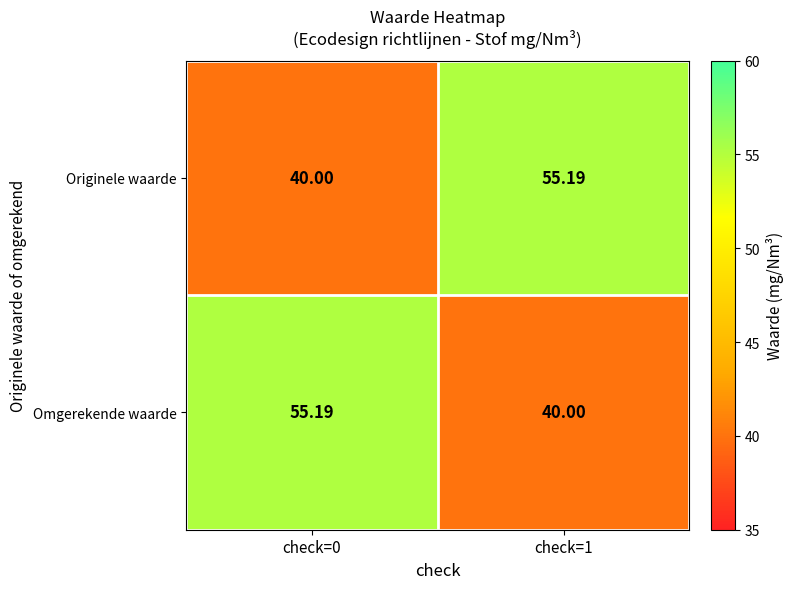

At check=1, list the series in order from smallest to largest.

Omgerekende waarde, Originele waarde